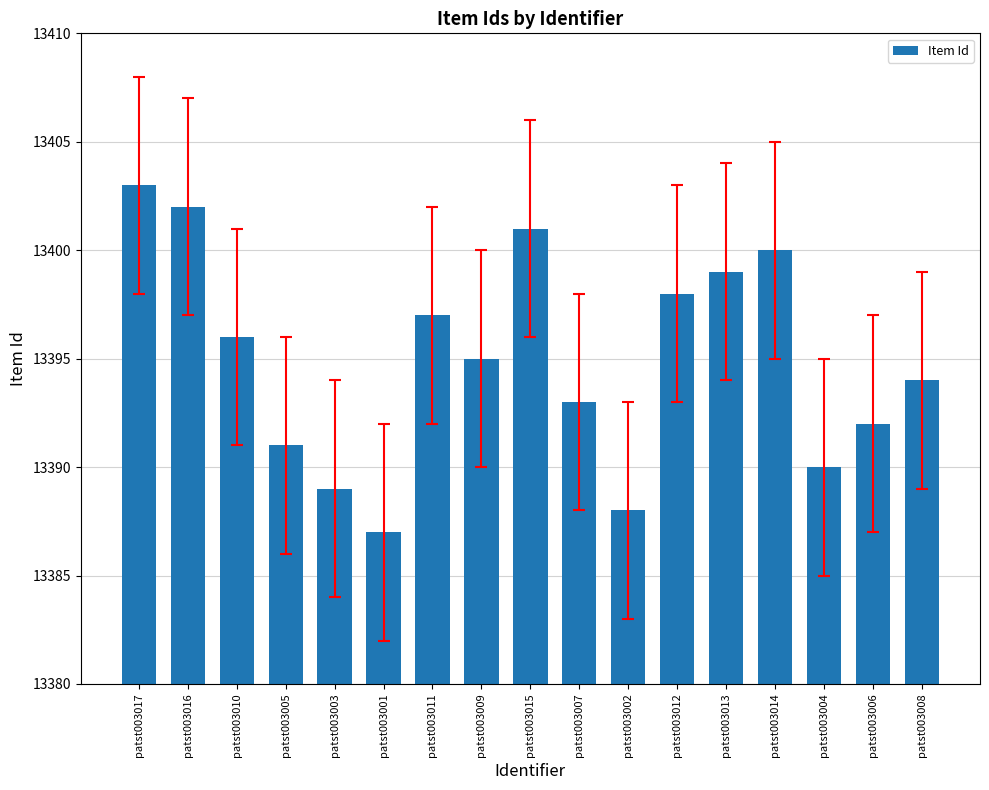

What is the approximate value at patst003013, to the nearest 10?

13400